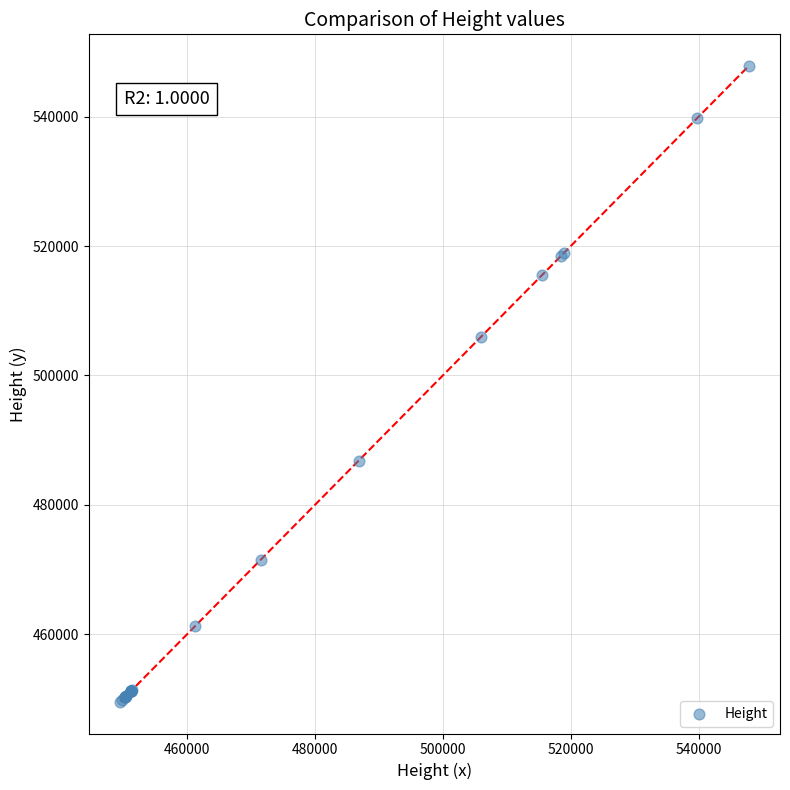

What Y value in the scatter plot is closest to 498685?

506007